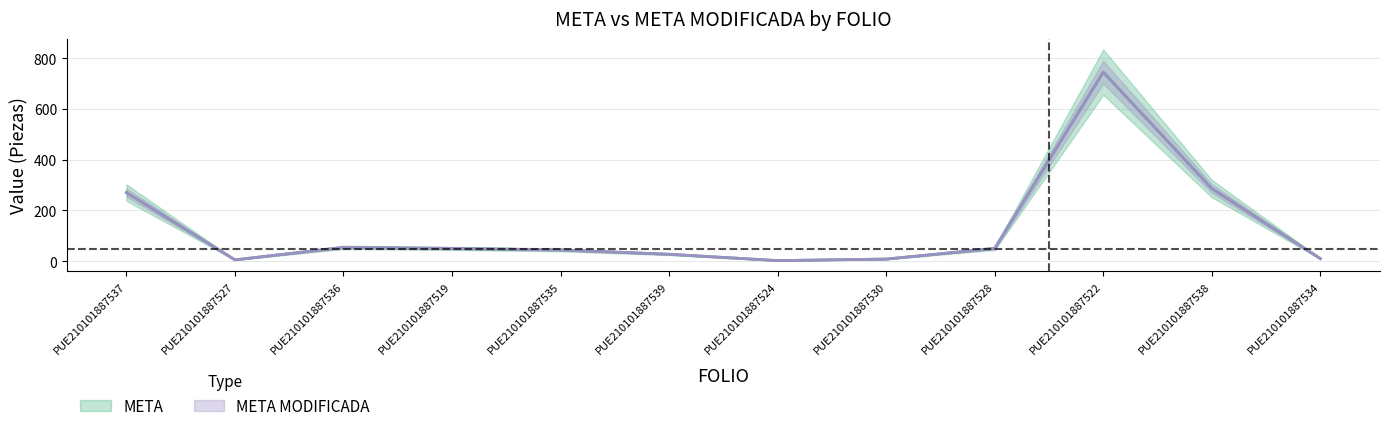

Does the chart have visible grid lines?

Yes